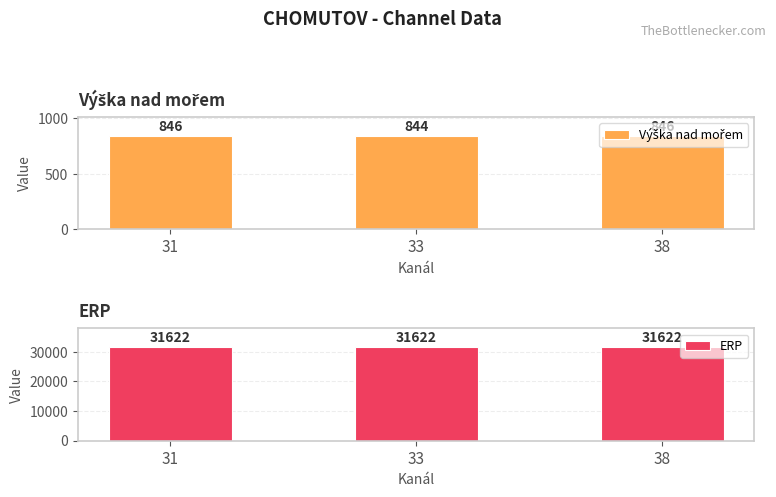

What is the difference between the Výška nad mořem values at 33 and 38?

2